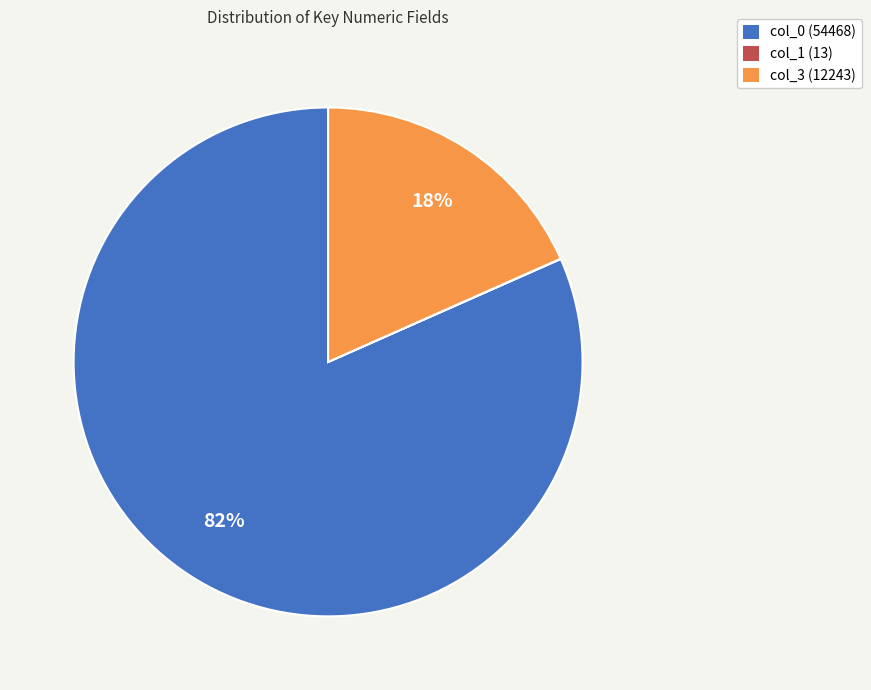

The col_0 (54468) slice represents 88% of the pie. True or false?

False